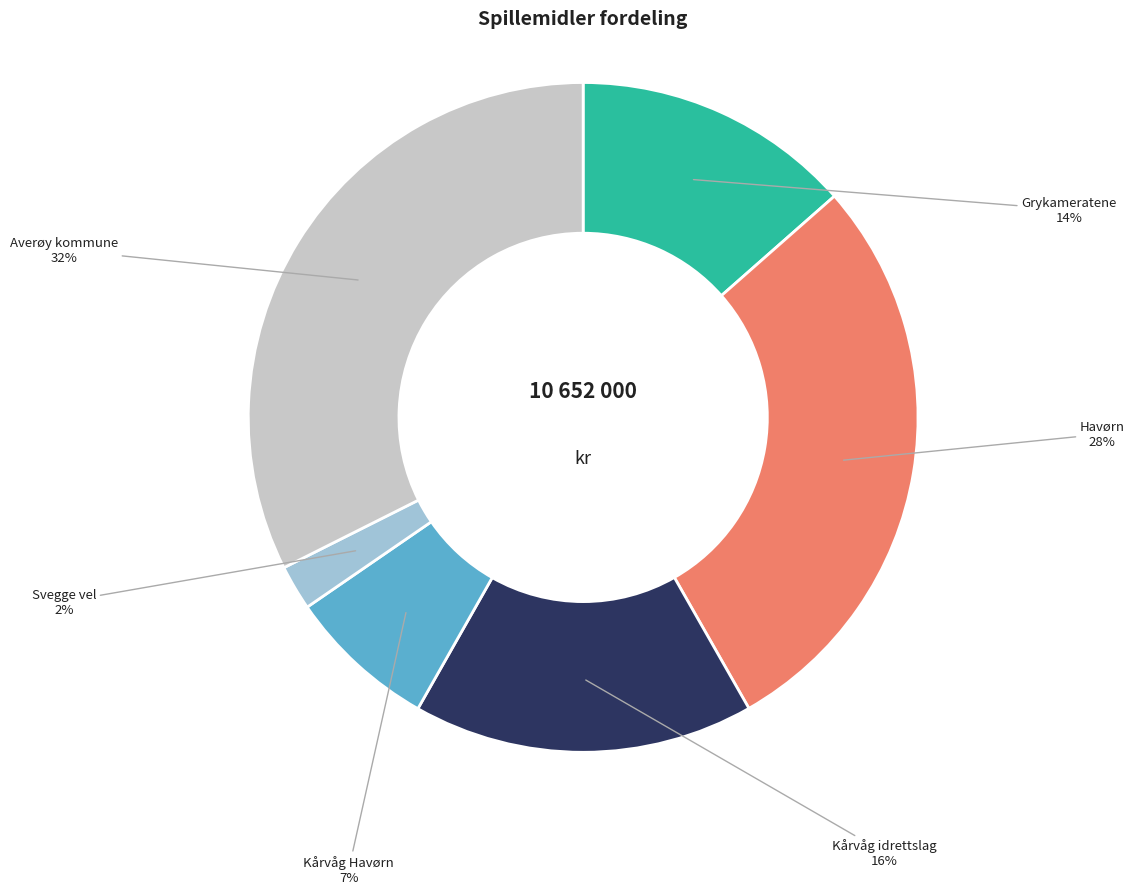

To the nearest percent, what is the difference between the largest and smallest slice percentages?

30%